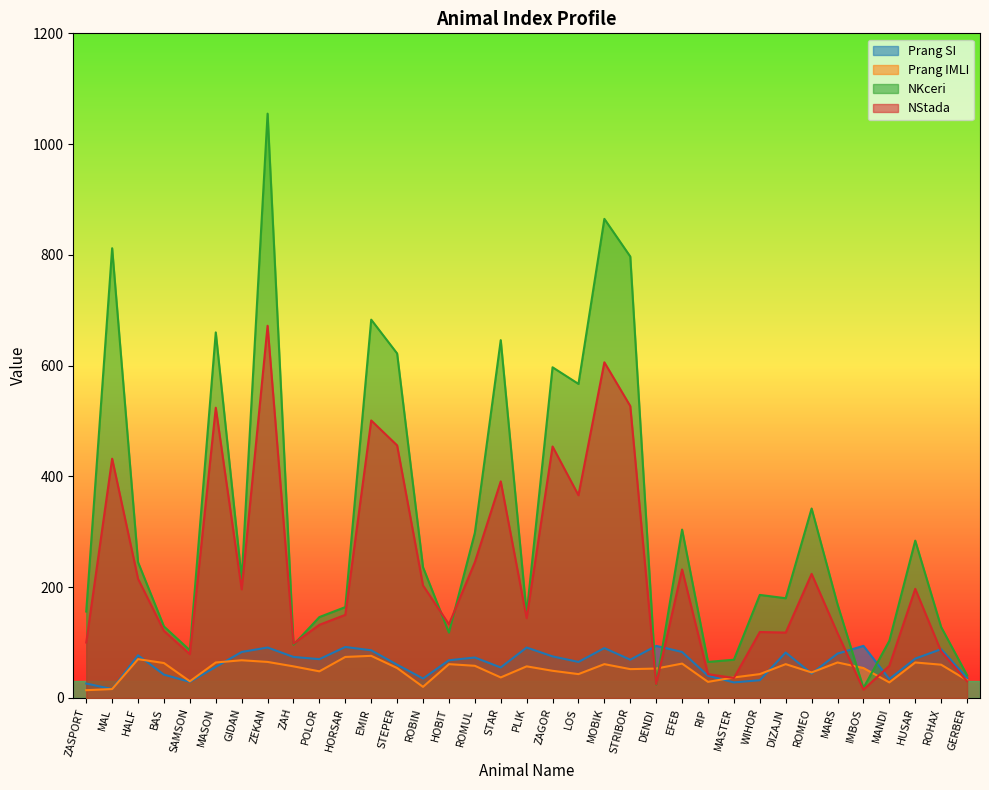

What is the approximate value of nstada at ROMEO, to the nearest 10?

220